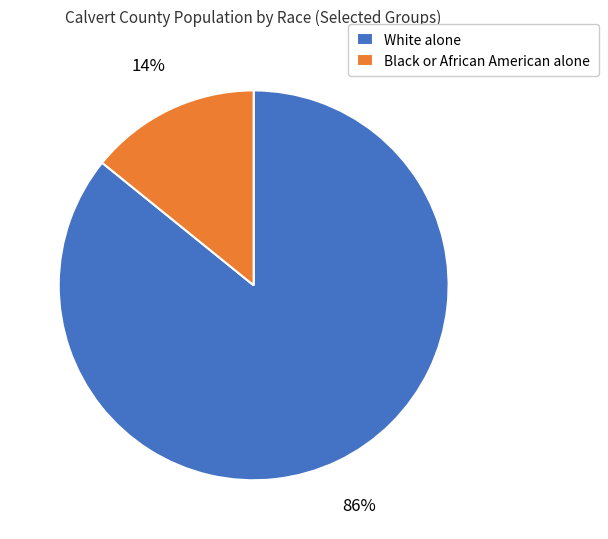

Is it true that White alone is 86% of the pie?

True